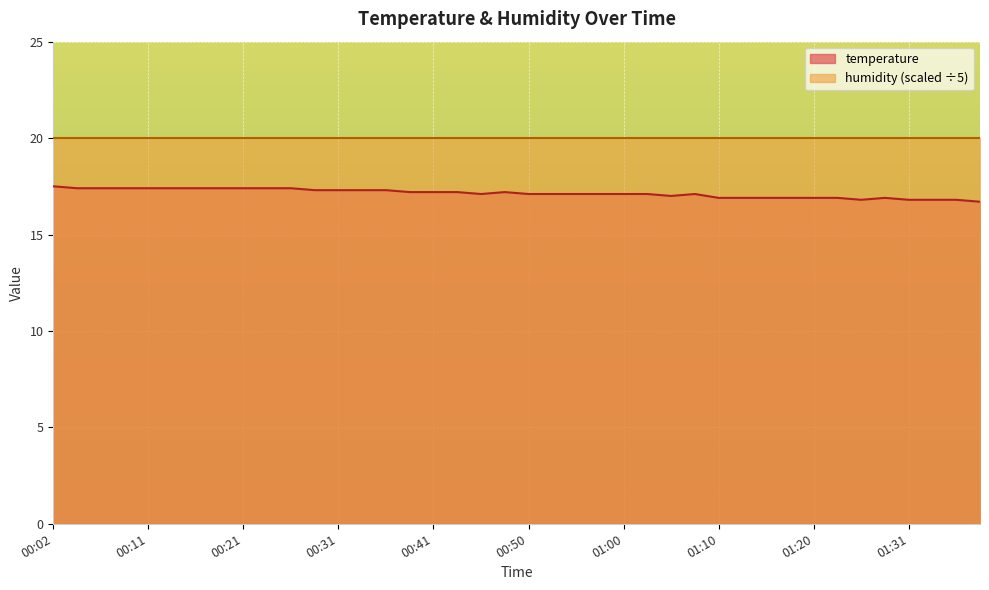

What is the ratio of the value at 00:04 to the value at 00:43?

1.0